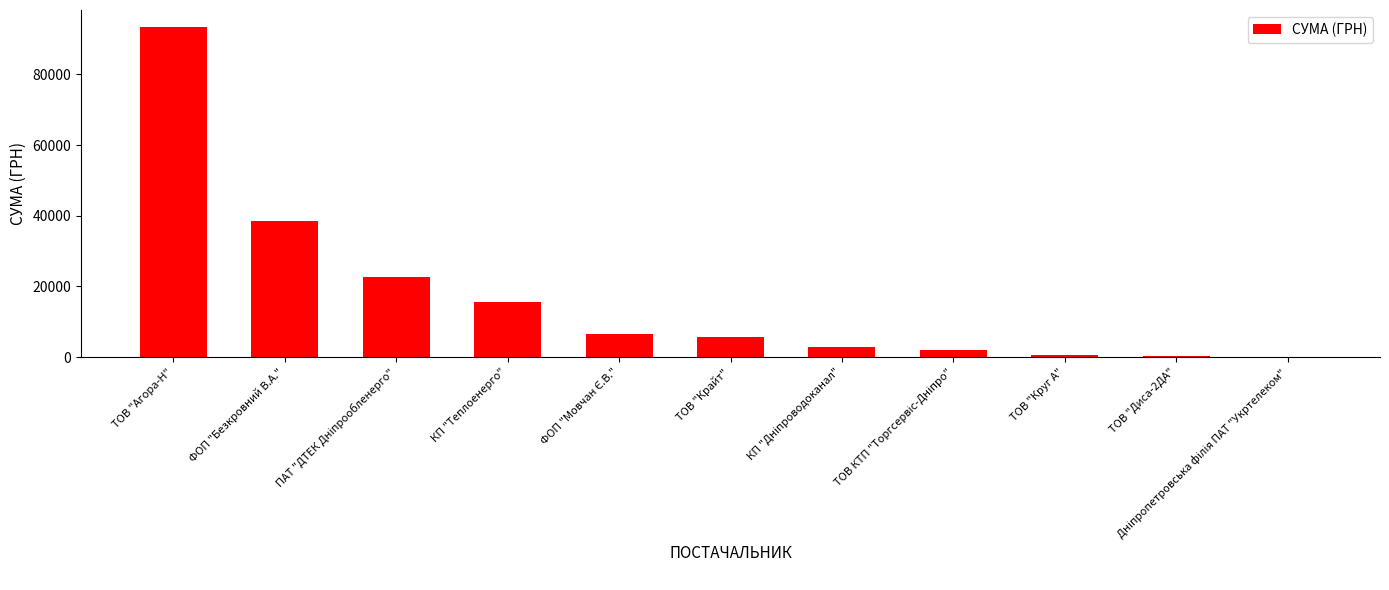

What is the sum of all values?

188324.3